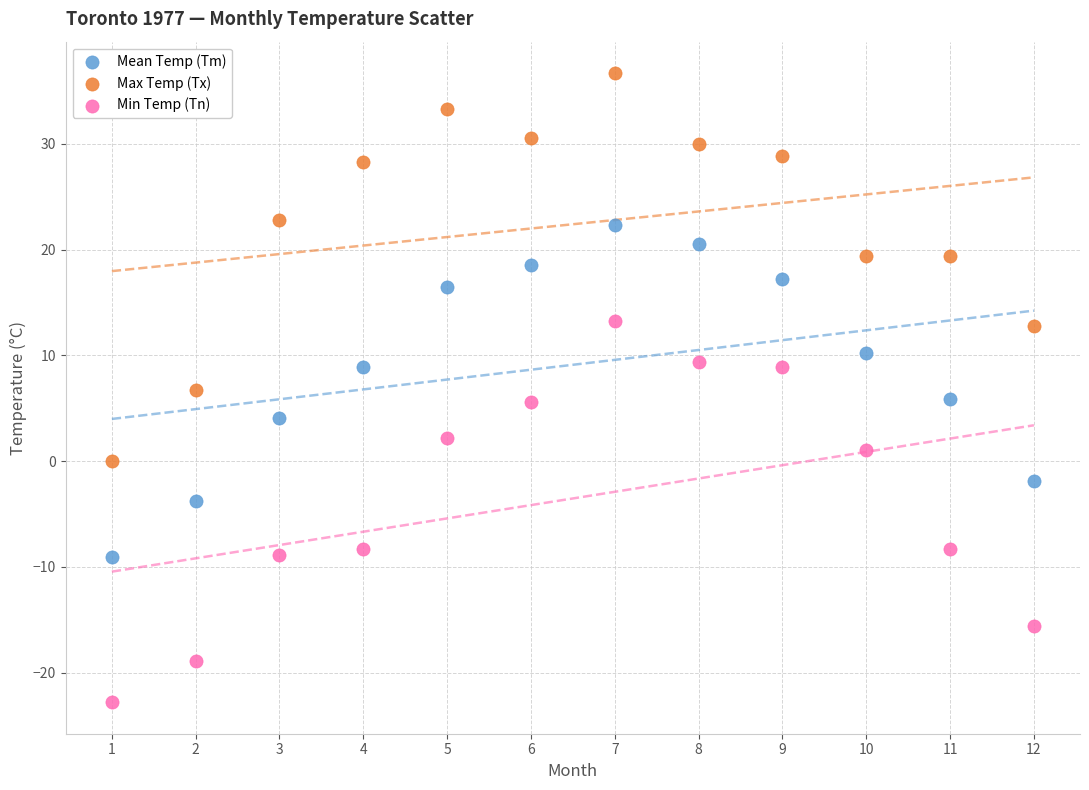

What are all the series names shown in the legend?

Mean Temp (Tm), Max Temp (Tx), Min Temp (Tn)